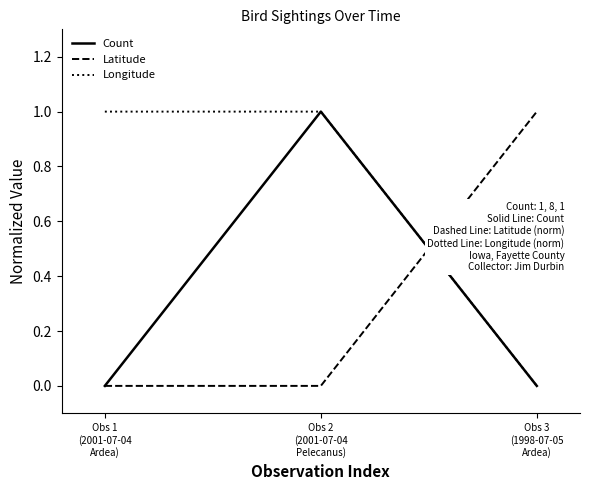

Which series has the largest total across all categories?

Longitude